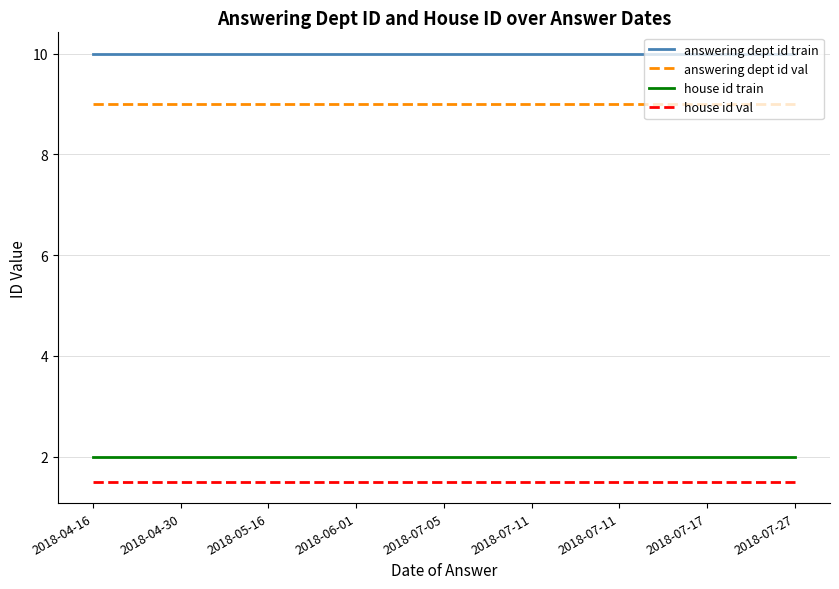

True or false: answering dept id val has more than 1 points higher than both neighbors.

False